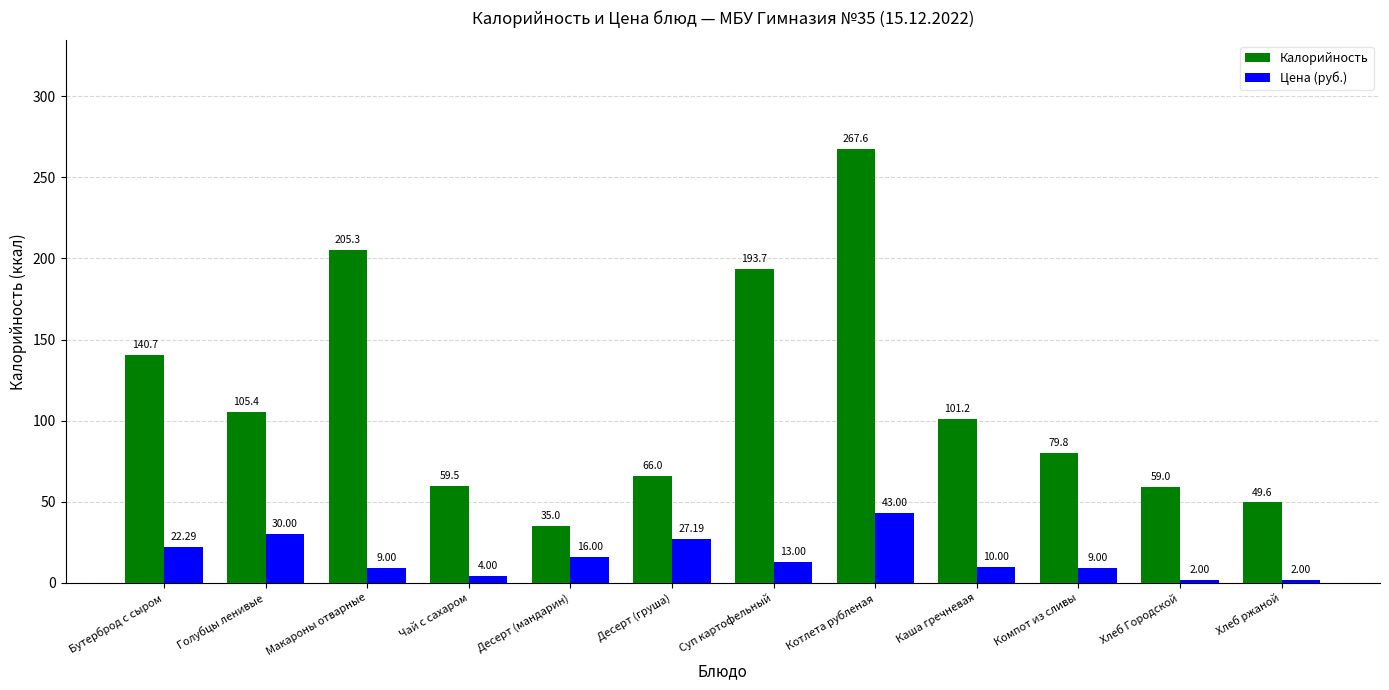

What position from the left is Суп картофельный?

7